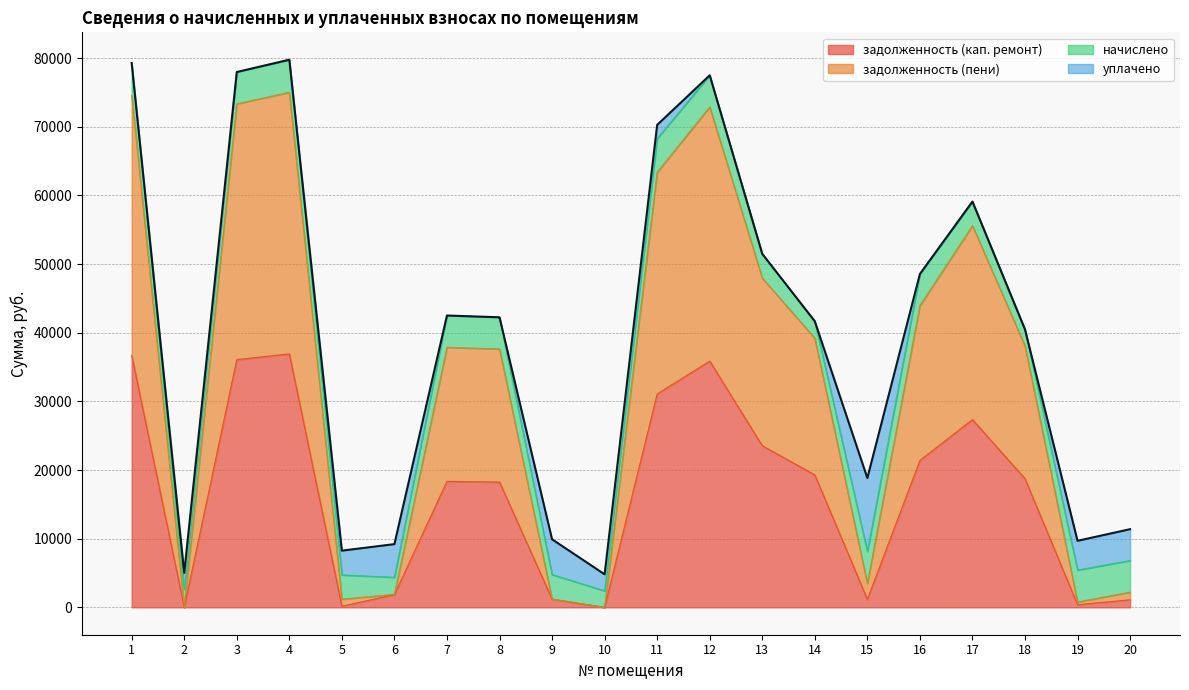

What is the maximum value for задолженность (кап. ремонт)?

36913.6